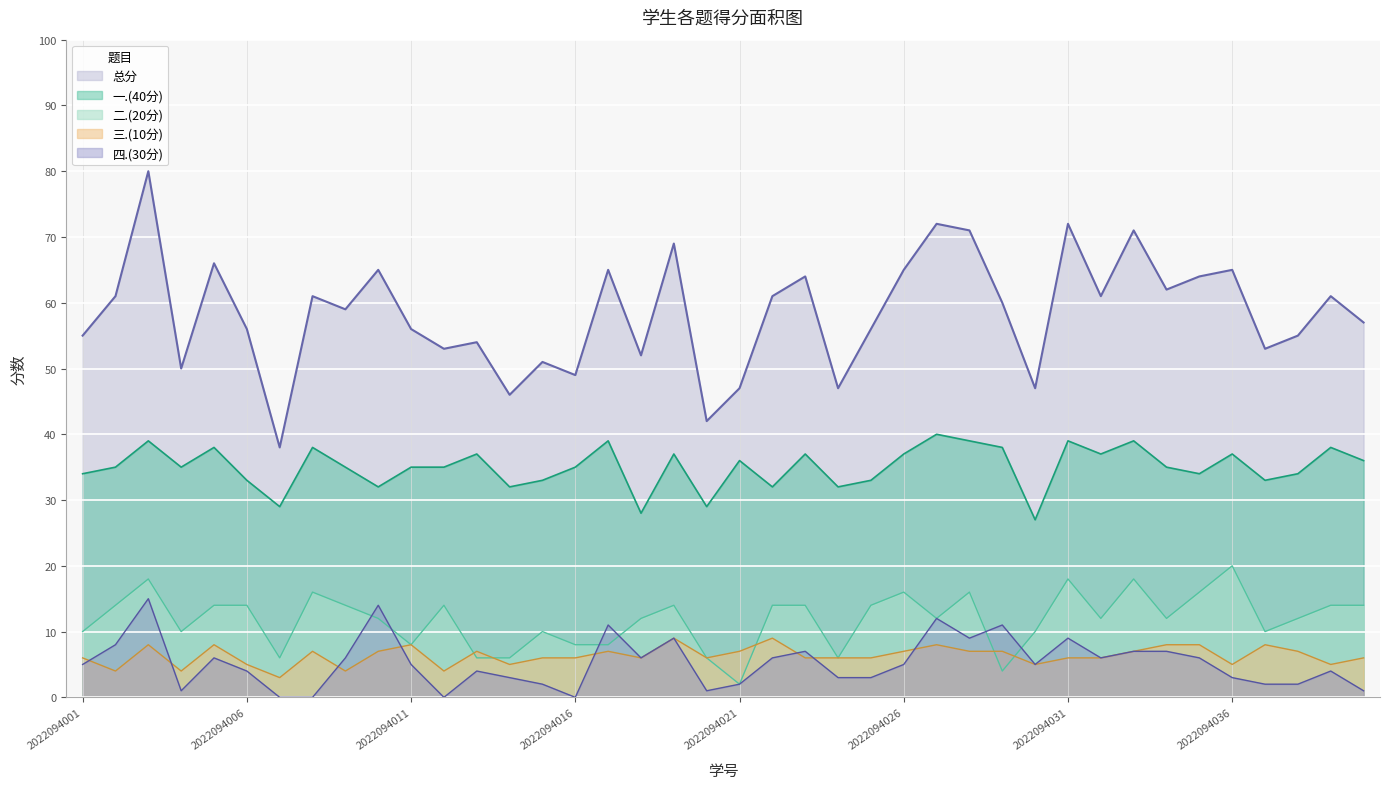

True or false: 总分 and 四.(30分) cross at least once.

False